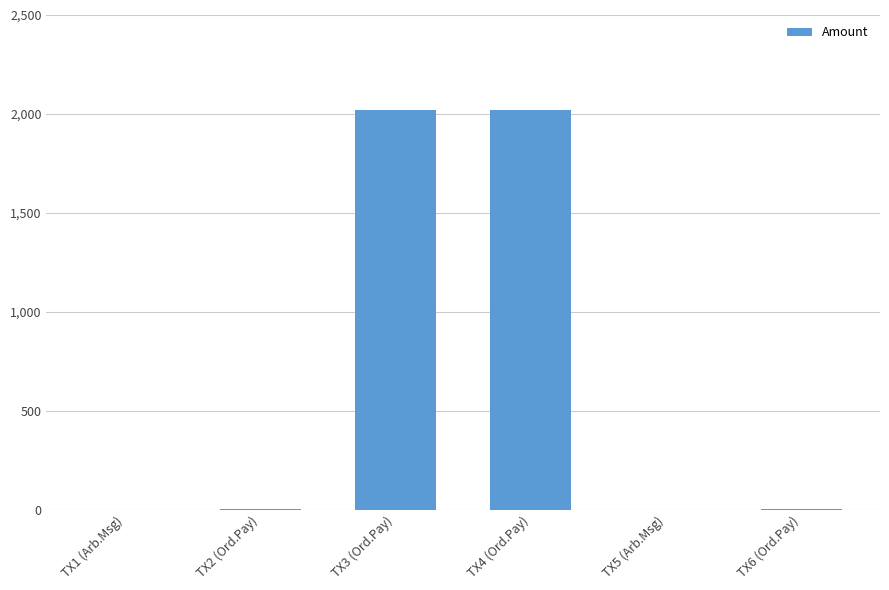

The value at TX4 (Ord.Pay) is 1160. True or false?

False